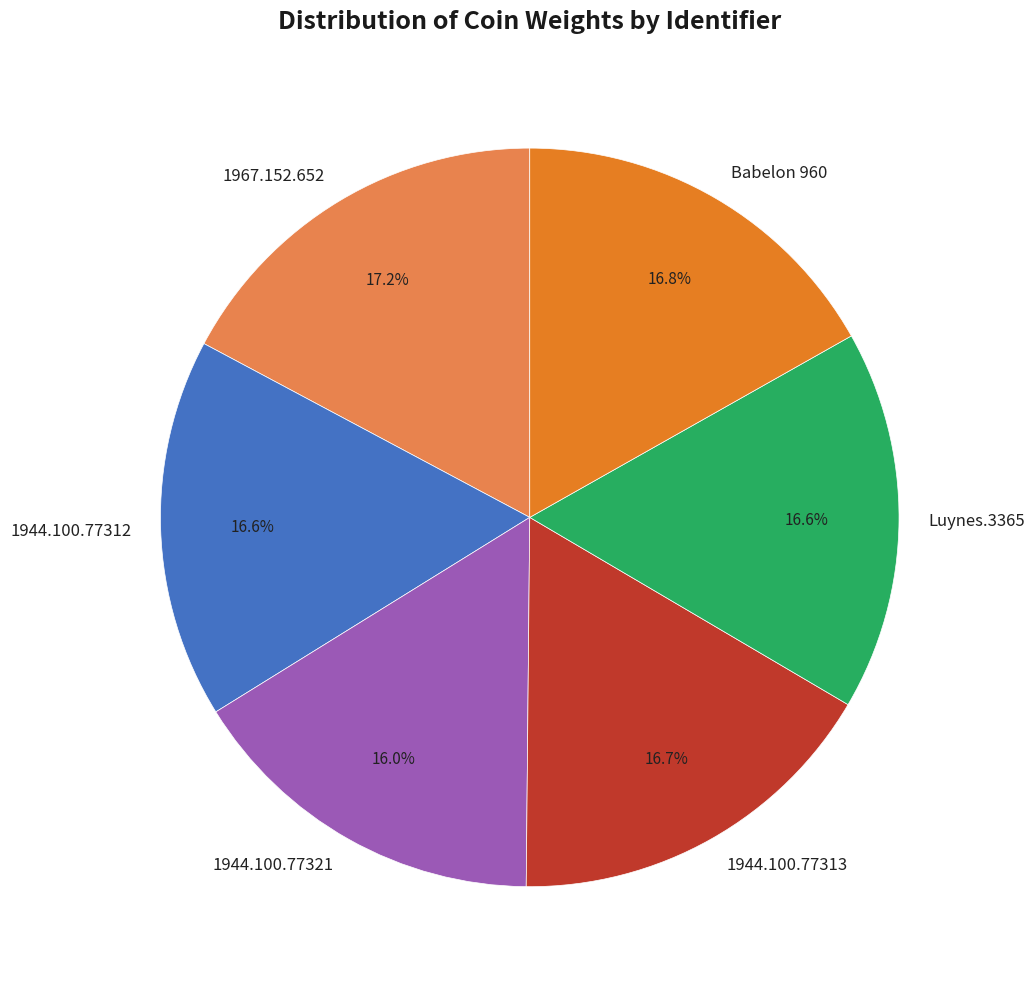

Is it true that 1944.100.77321 is 16% of the pie?

True